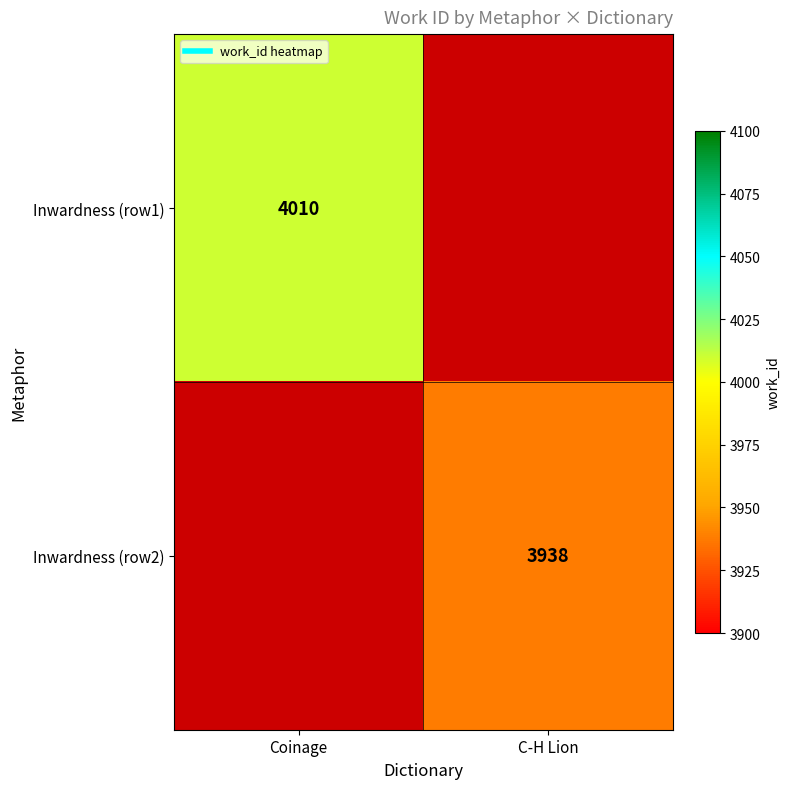

How many positive values does the Inwardness (row2) series have?

1